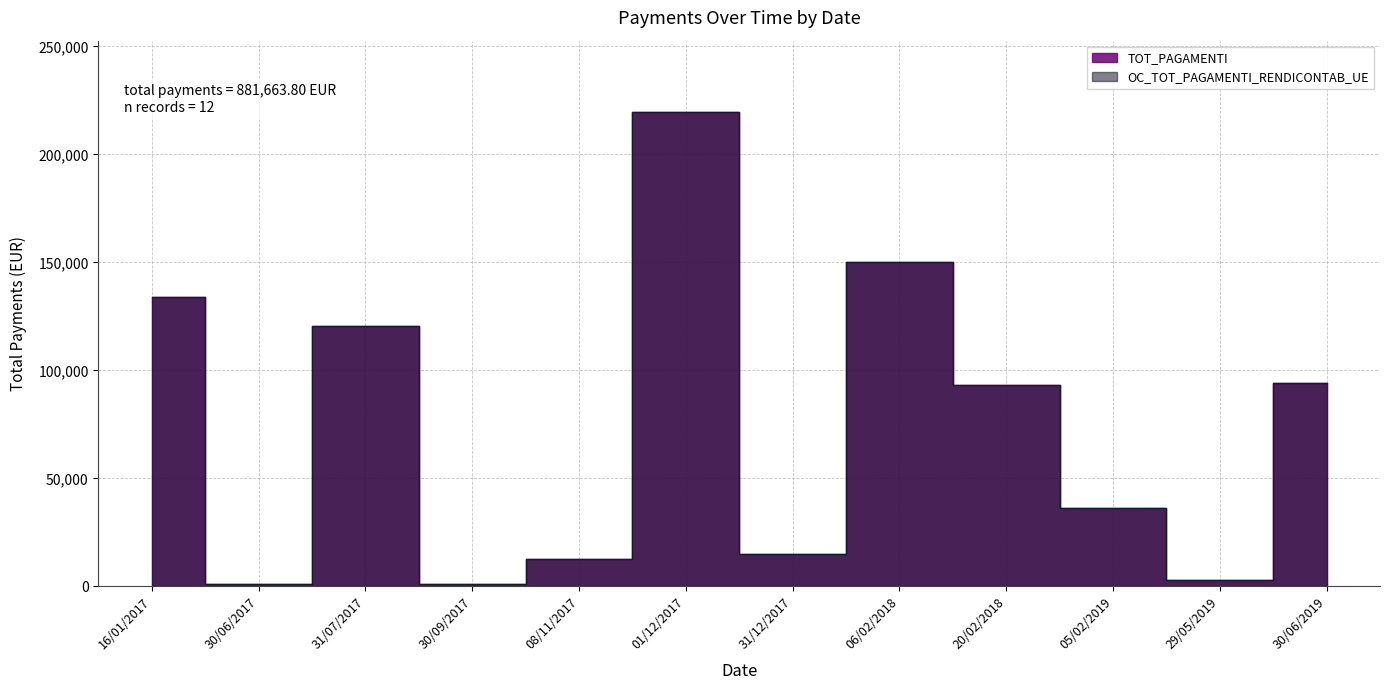

At which category is the sum across all series the highest?

01/12/2017